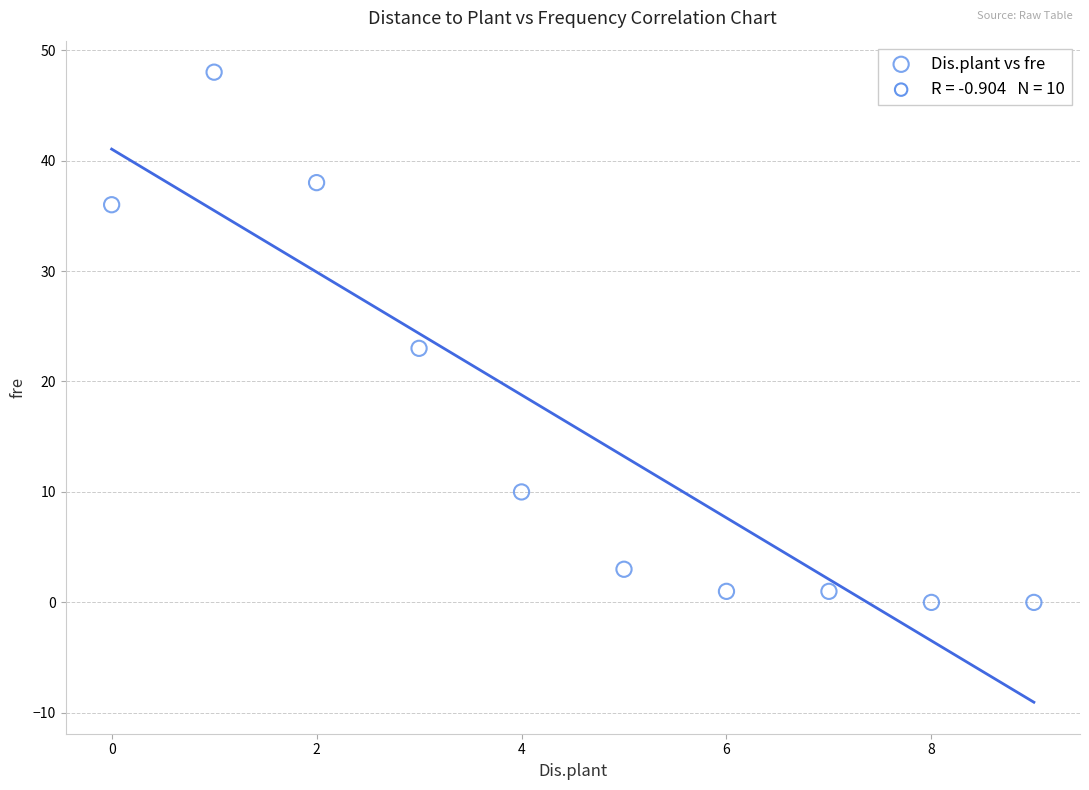

What Y value in the scatter plot is closest to 24?

23